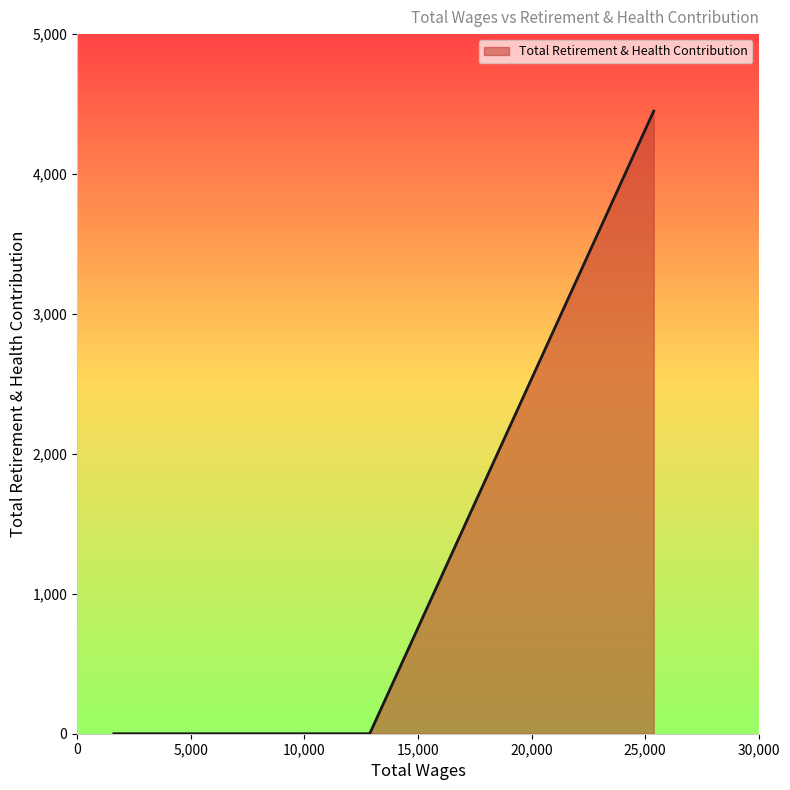

List the labels in order of value, smallest first.

12876.0, 1617.0, 1617.0, 25377.0